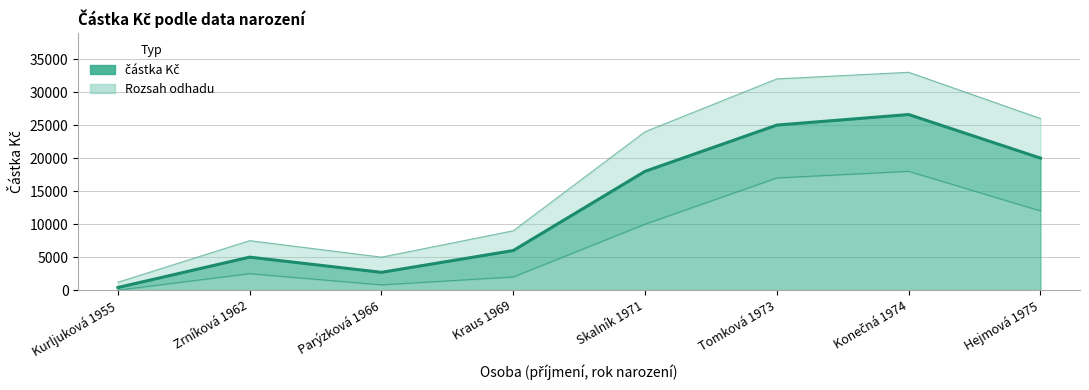

Approximately how many times larger is the value at Parýzková 1966 compared to Zrníková 1962?

0.5